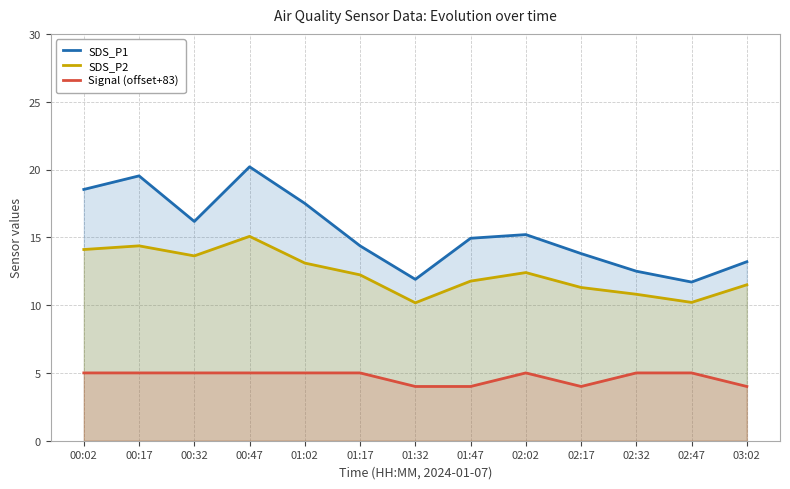

What is the smallest value displayed?

4.0